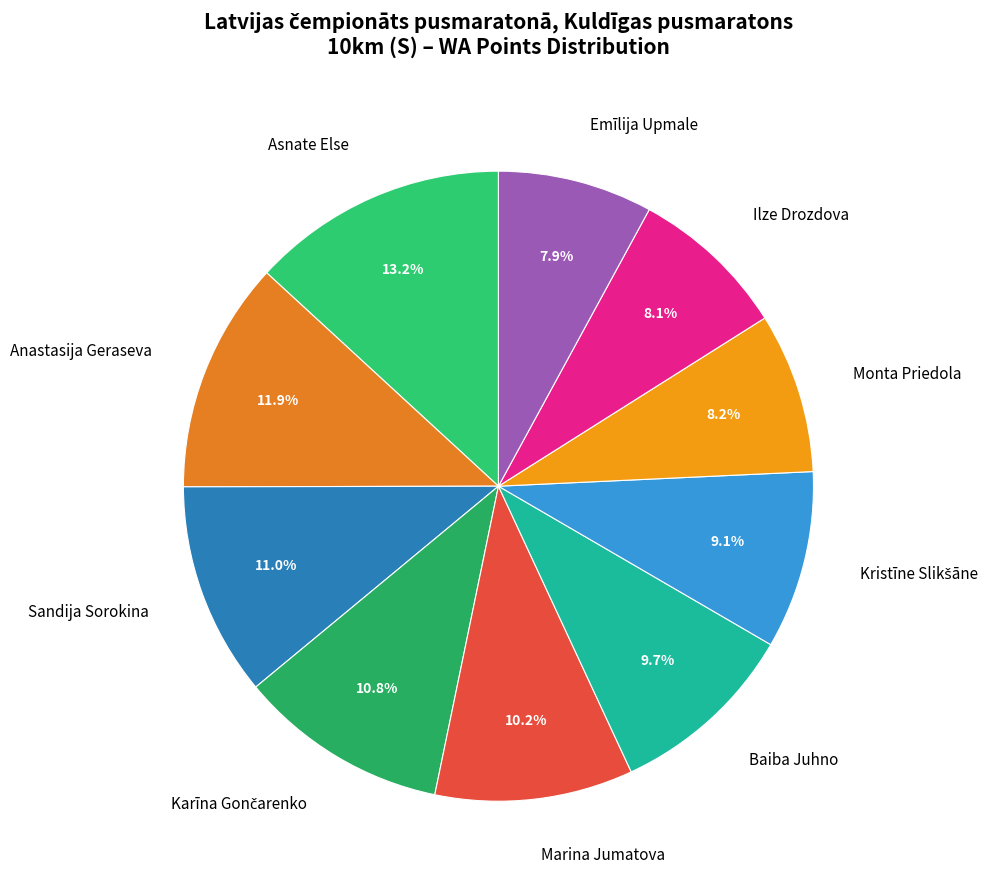

To the nearest percent, what is the difference between the largest and smallest slice percentages?

5%